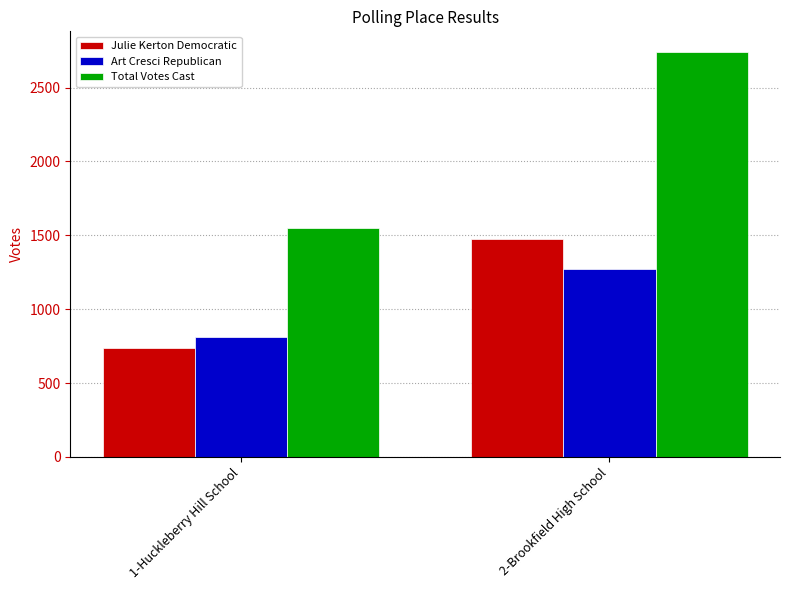

Reading left to right, what are all the values shown in this chart?

Julie Kerton Democratic: 1-Huckleberry Hill School=738	2-Brookfield High School=1472
Art Cresci Republican: 1-Huckleberry Hill School=812	2-Brookfield High School=1271
Total Votes Cast: 1-Huckleberry Hill School=1550	2-Brookfield High School=2743